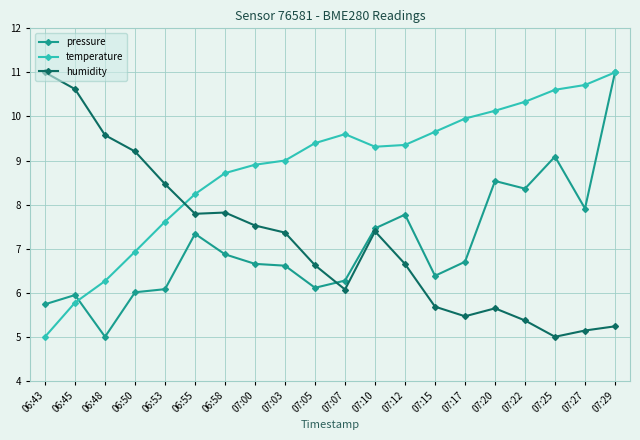

True or false: temperature and pressure intersect in this chart.

True